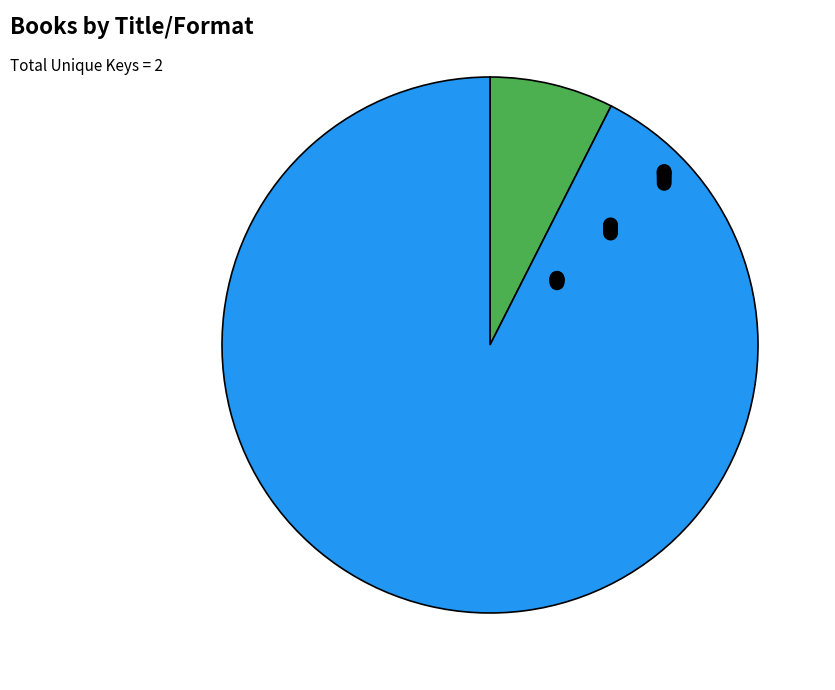

To the nearest percent, what portion does Such a Good Girl (9781481449588) represent?

7%